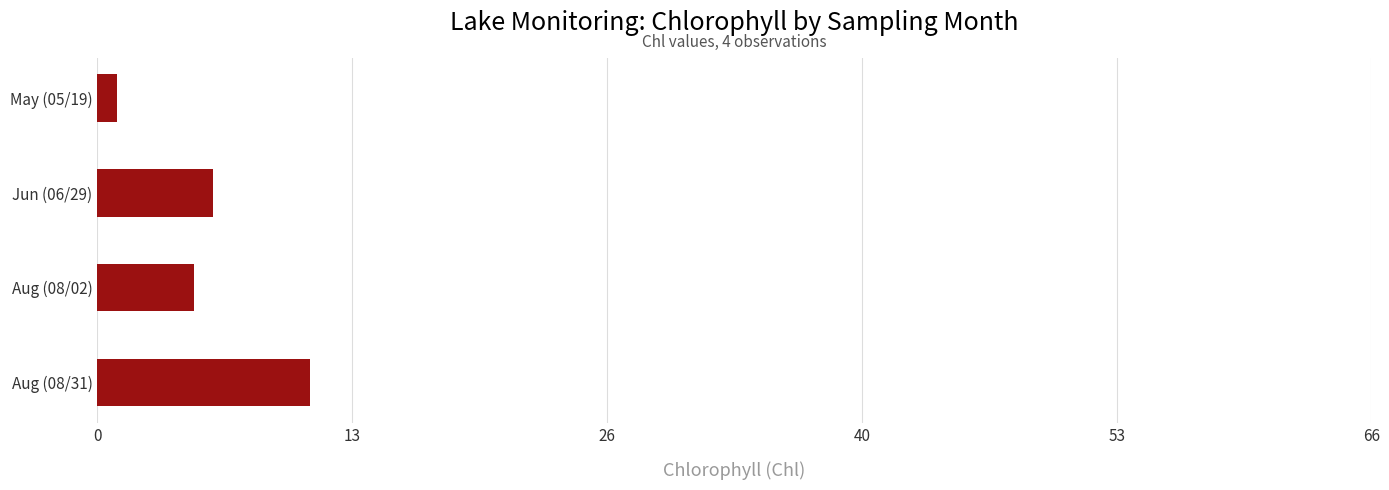

What is the smallest value displayed?

1